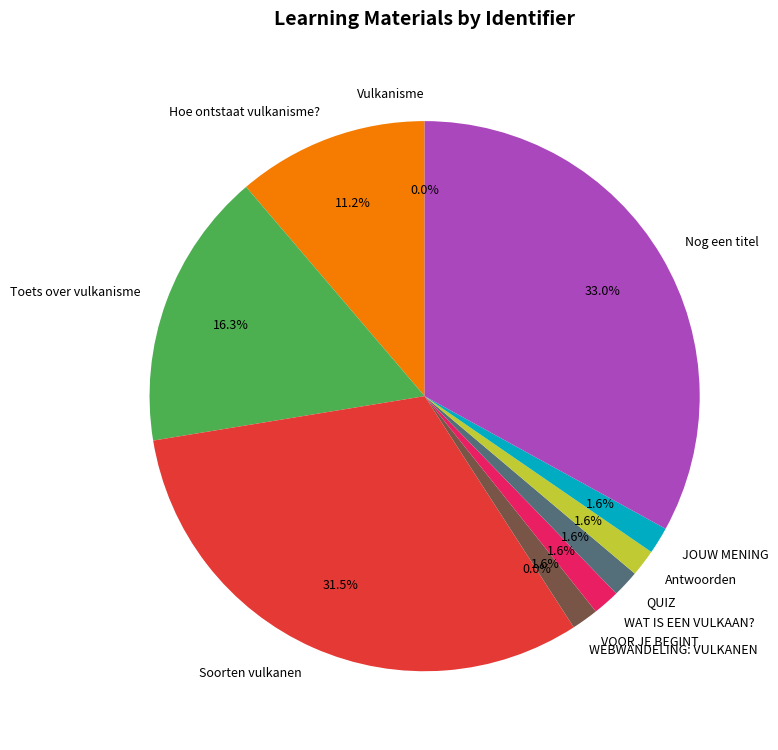

To the nearest percent, what is the difference between the largest and smallest slice percentages?

33%